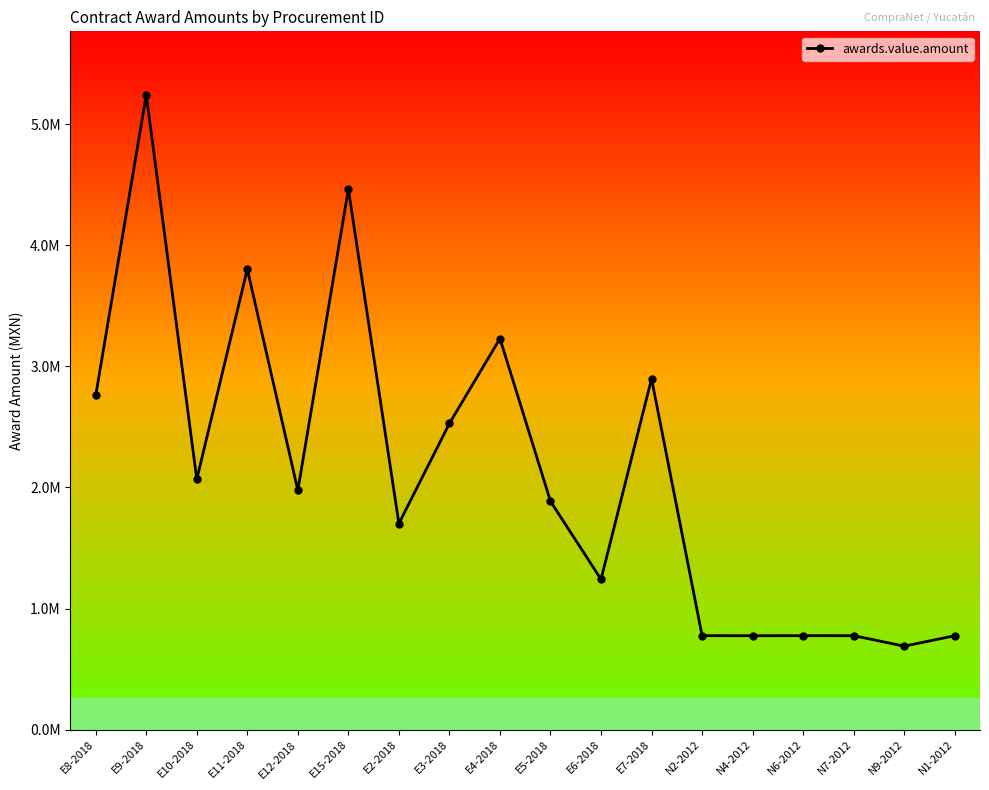

Does the chart display data point markers on the line(s)?

Yes